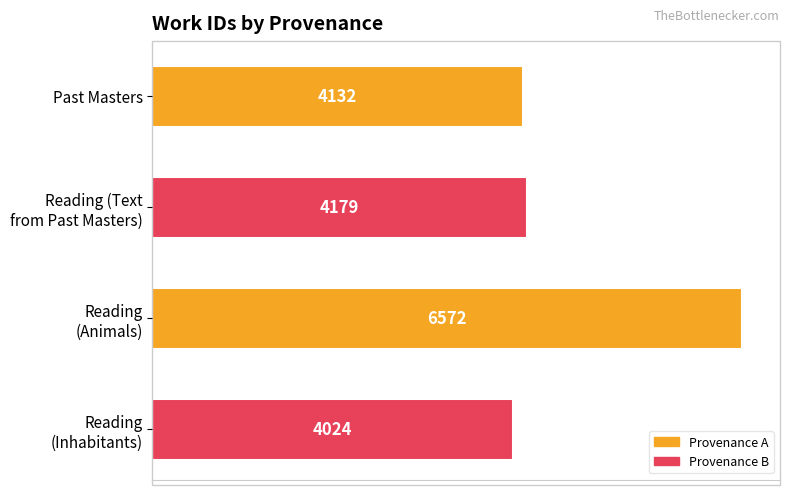

What is the minimum value shown in the chart?

4024